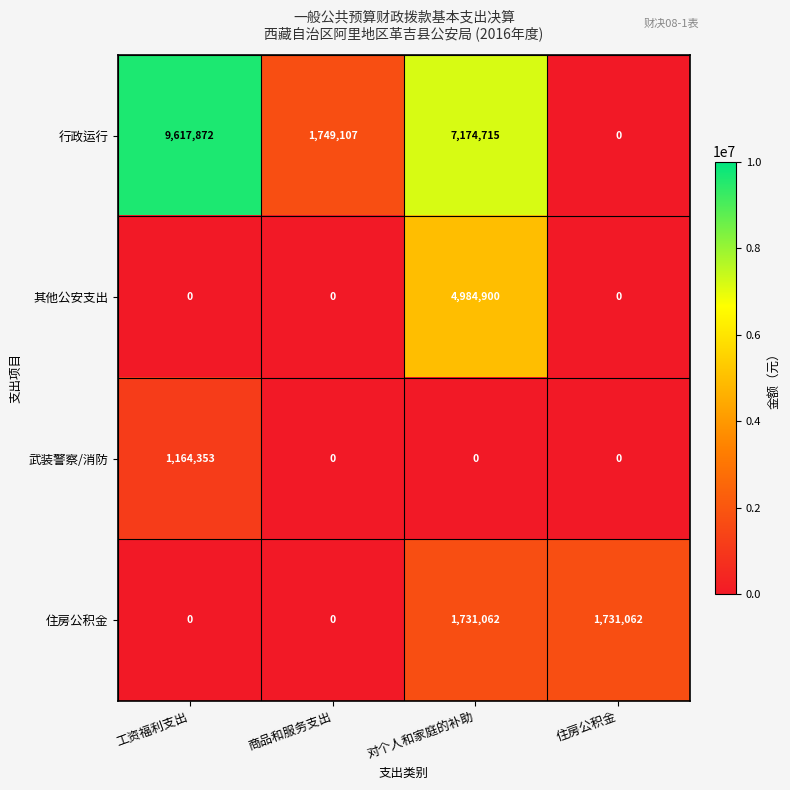

The value of 其他公安支出 at 商品和服务支出 is -3474144. True or false?

False